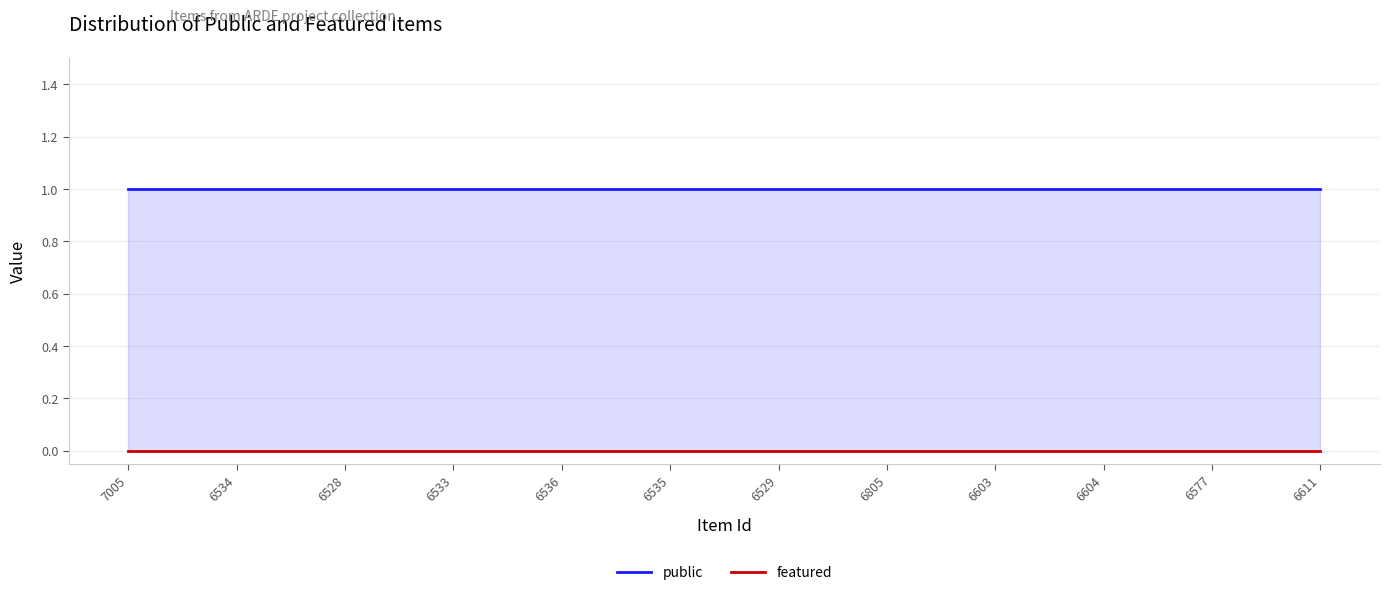

True or false: featured and public cross at least once.

False